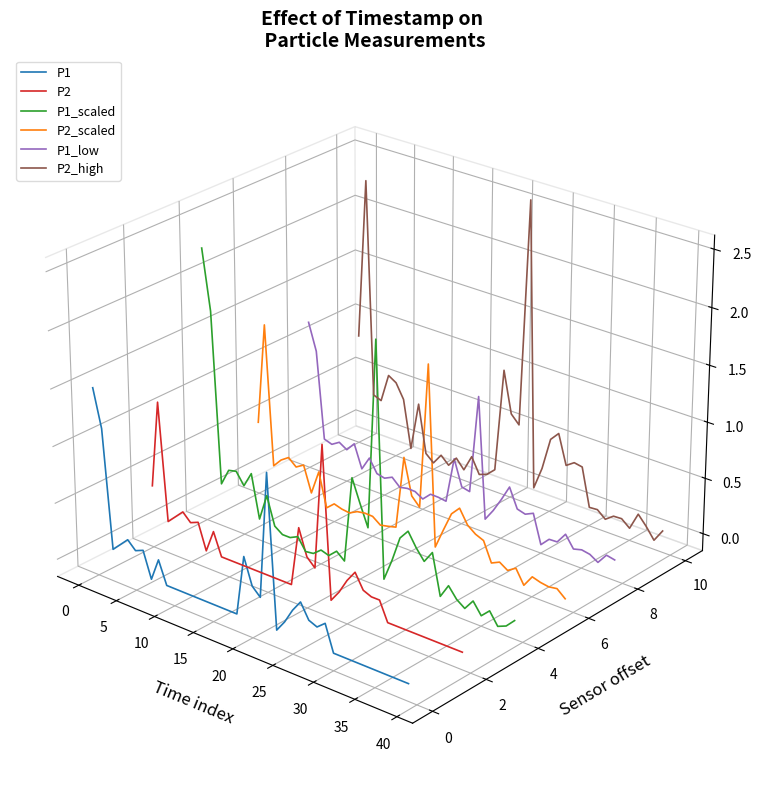

What are all the series names shown in the legend?

P1, P2, P1_scaled, P2_scaled, P1_low, P2_high